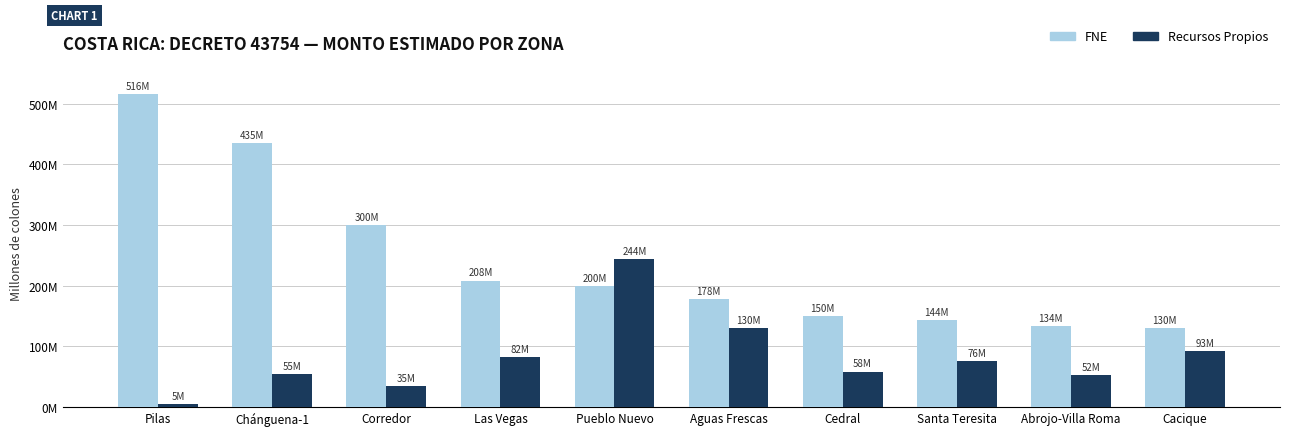

What are all the series names shown in the legend?

FNE, Recursos Propios